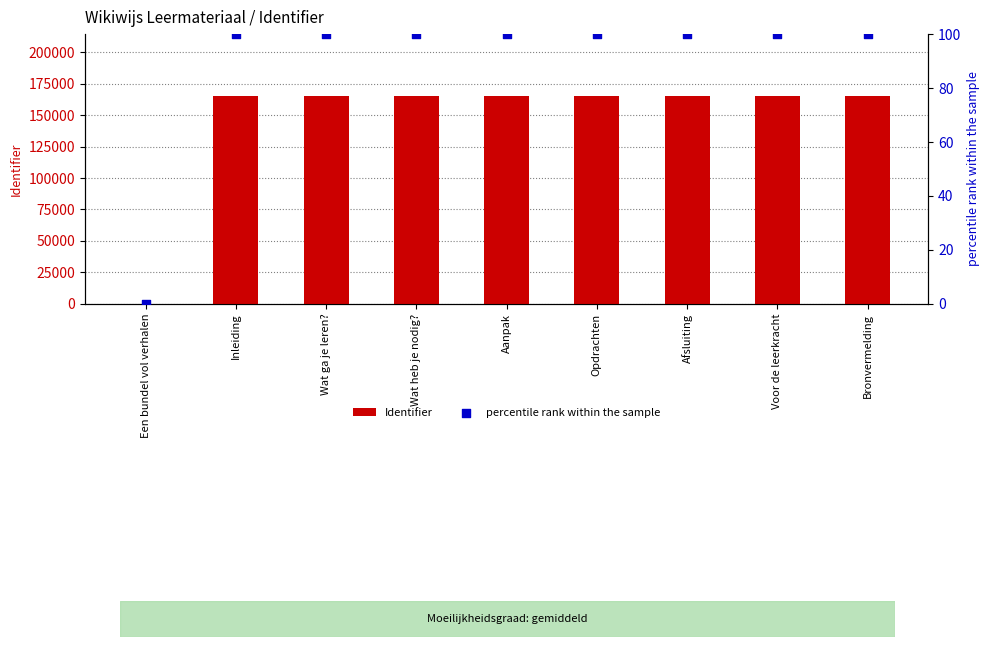

Which series reaches the minimum Y coordinate?

Identifier